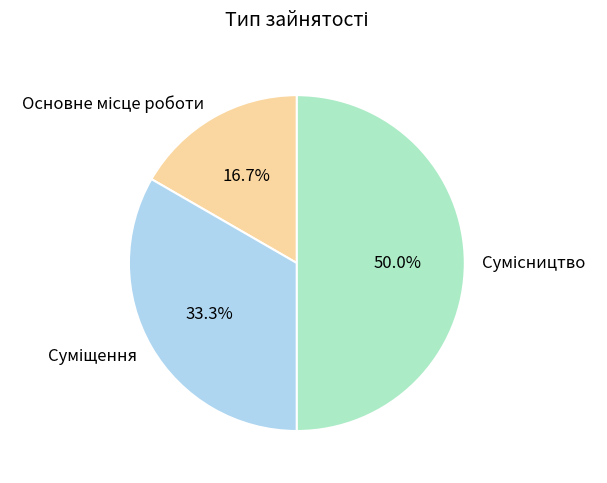

Count the number of slices in the pie.

3